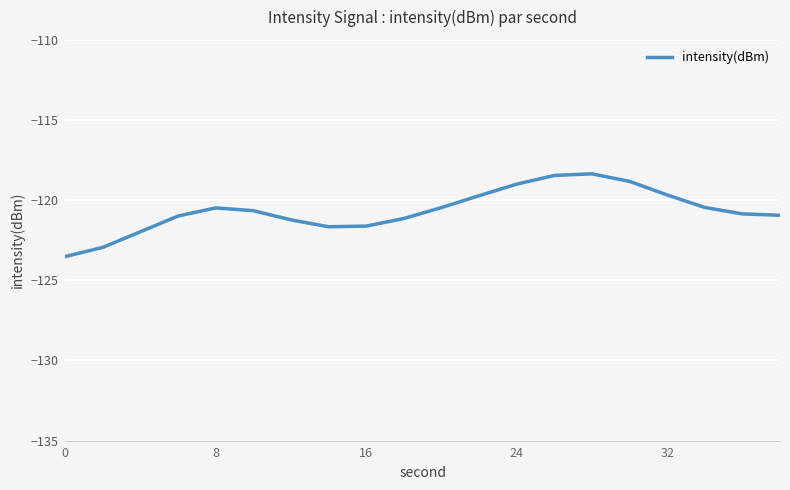

What is the minimum value shown in the chart?

-123.5